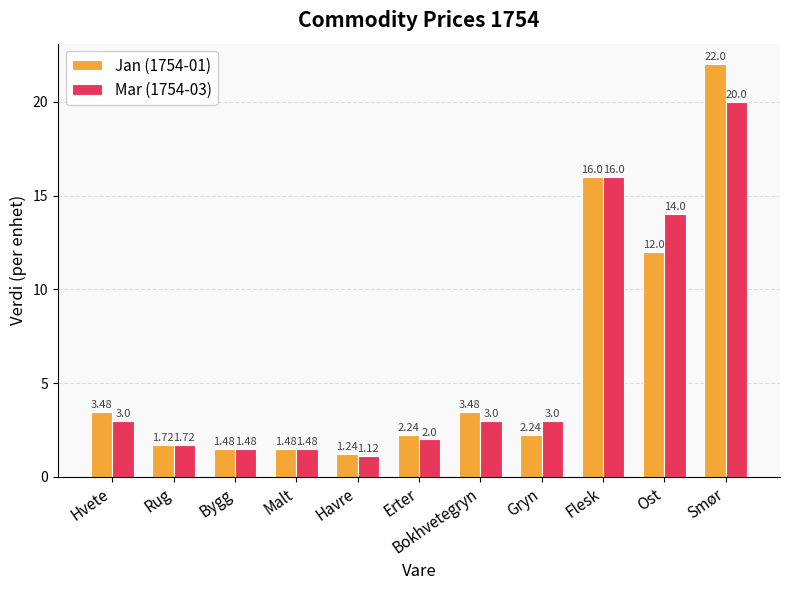

At which label does Jan (1754-01) reach its minimum?

Havre